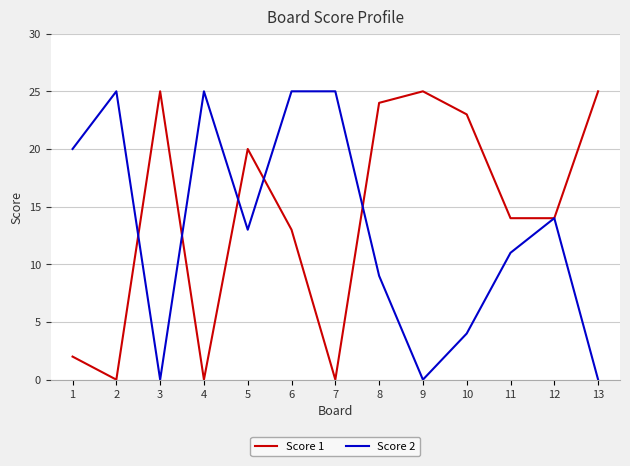

Where do Score 2 and Score 1 first cross each other?

2 and 3